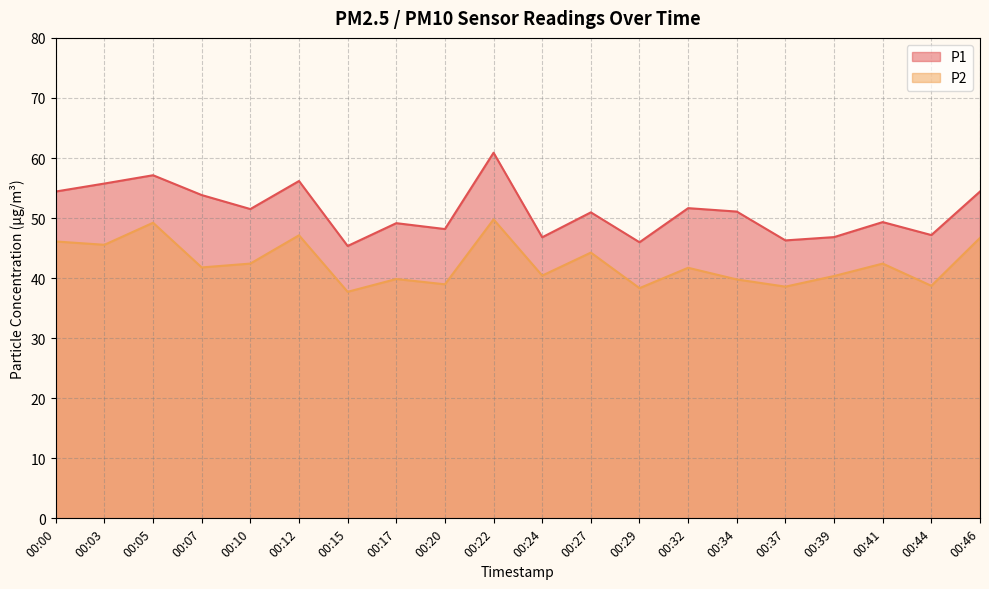

Rank the series at 00:37 from lowest to highest value.

P2, P1